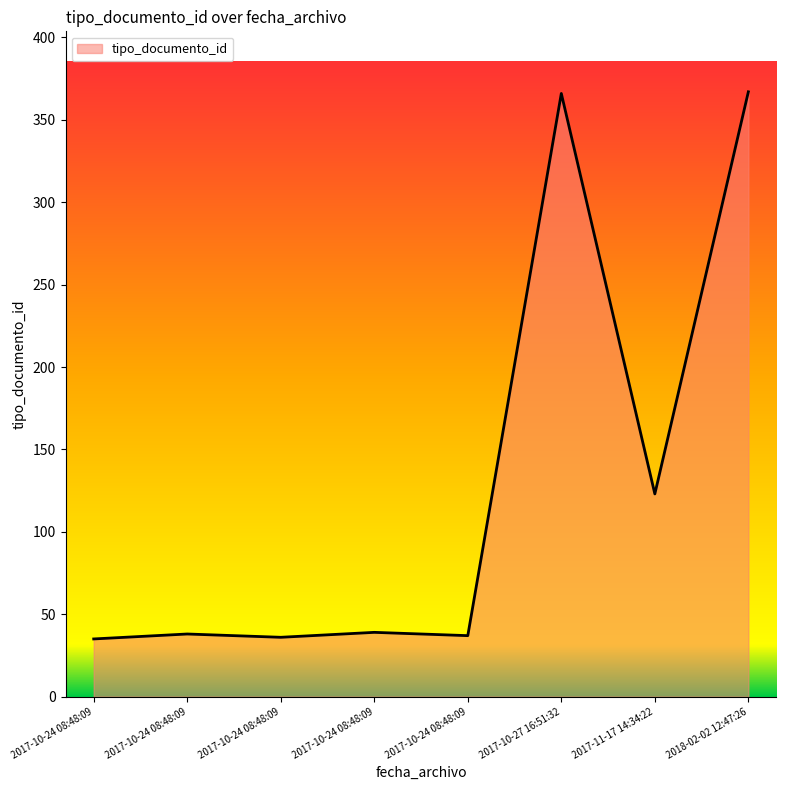

Which label corresponds to the largest value in the chart?

2018-02-02 12:47:26